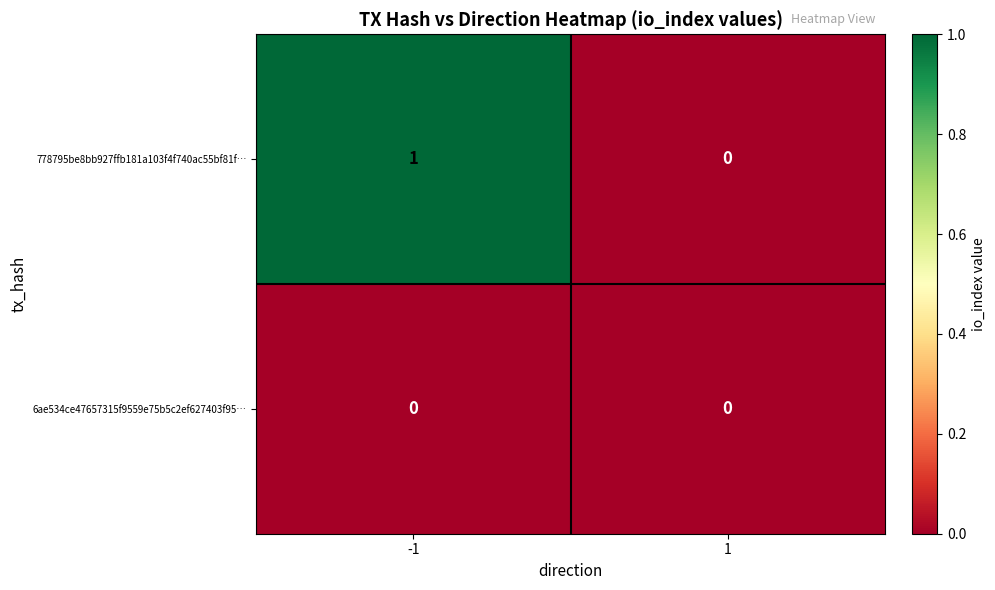

Rank the series by their average value, from highest to lowest.

778795be8bb927ffb181a103f4f740ac55bf81f…, 6ae534ce47657315f9559e75b5c2ef627403f95…